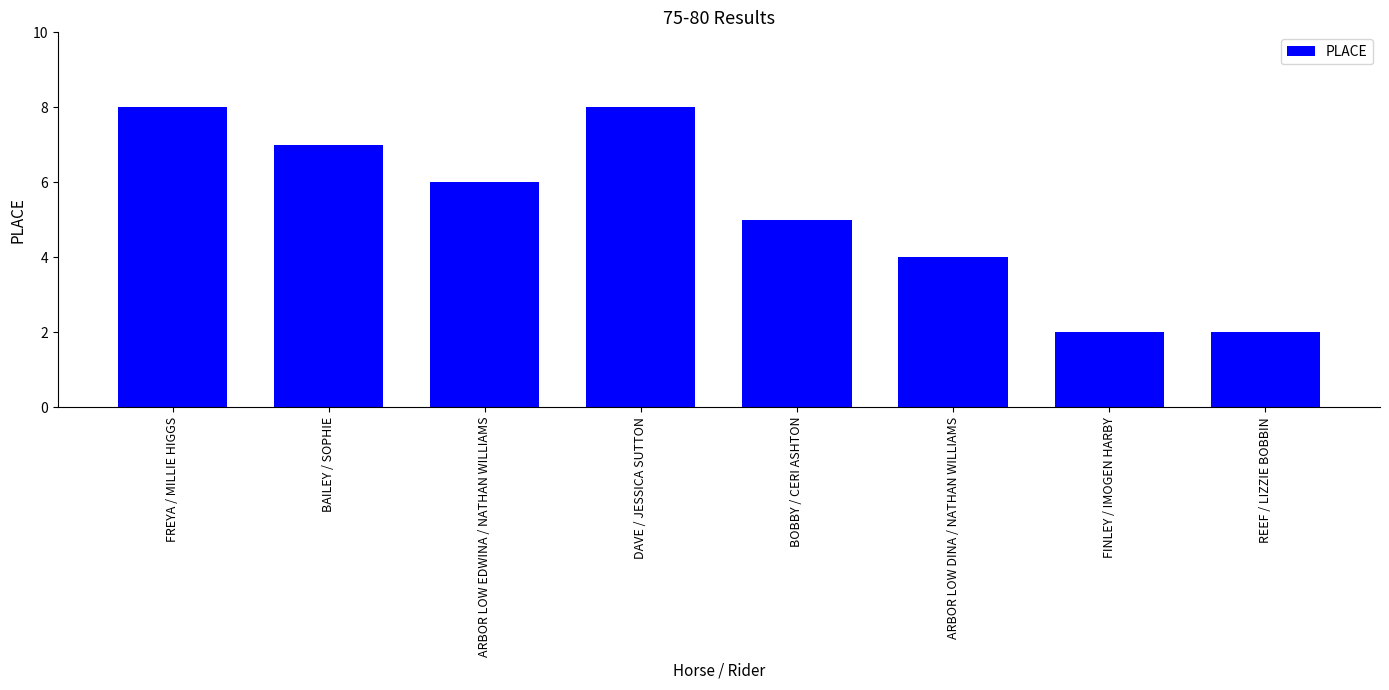

Reading right to left, transcribe all the data shown in this chart.

2	2	4	5	8	6	7	8